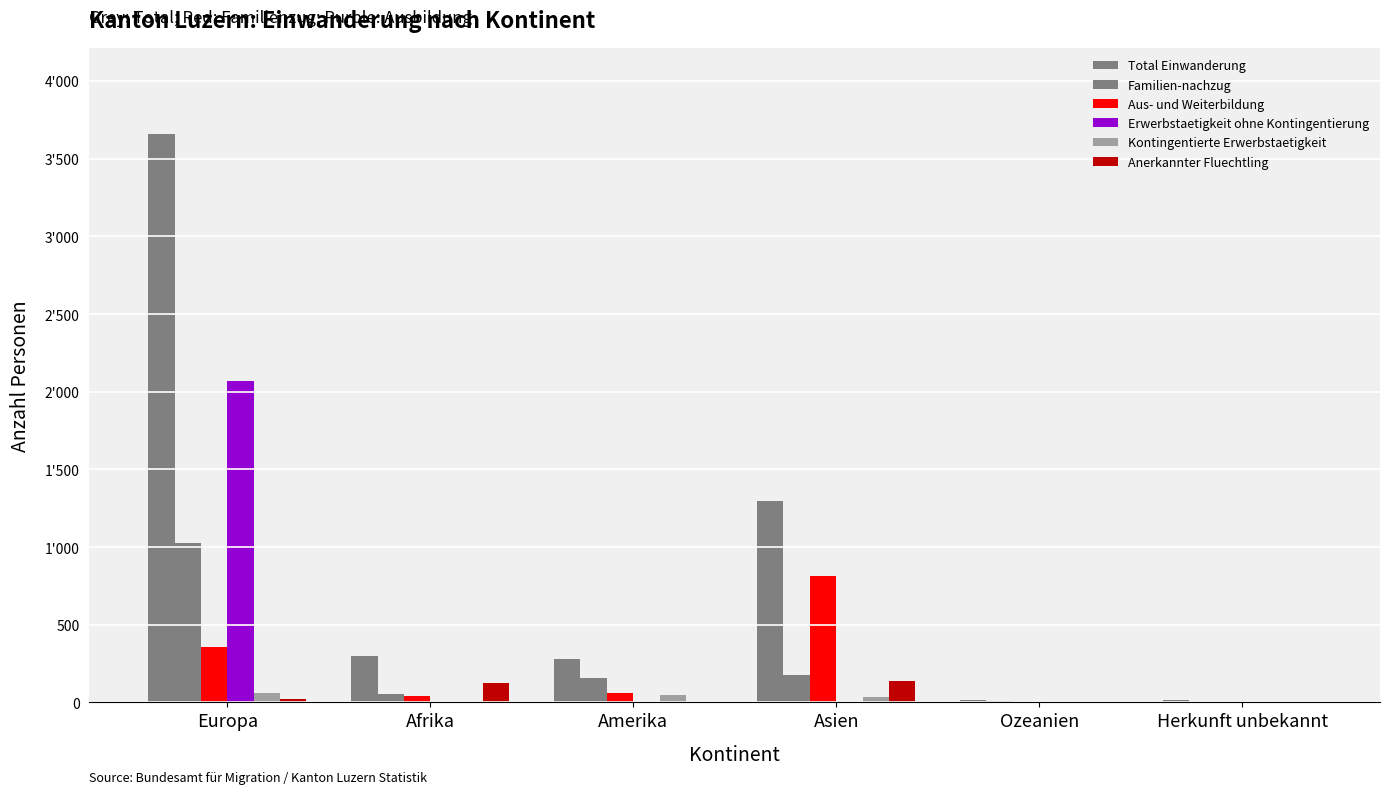

Is it true that Total Einwanderung equals 26 at Ozeanien?

False